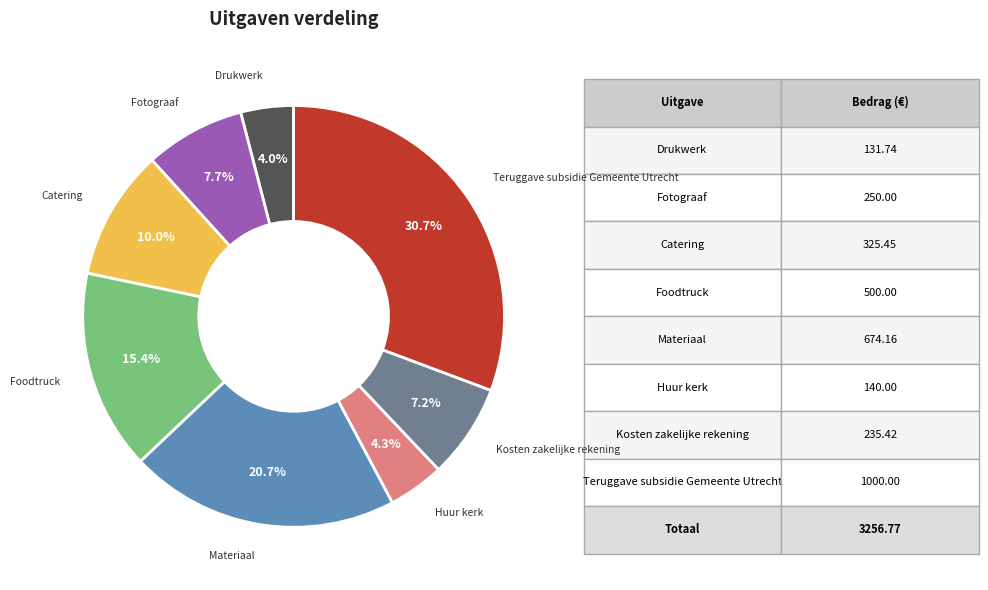

Which category has the biggest portion of the pie?

Teruggave subsidie Gemeente Utrecht